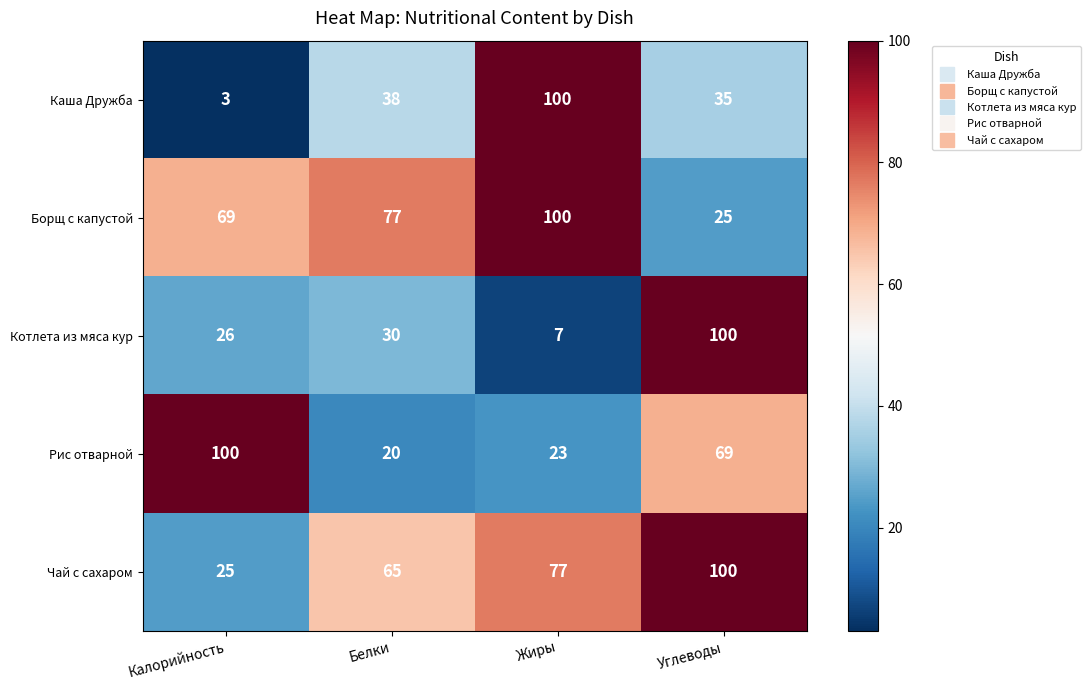

What is the sum of all Чай с сахаром values?

267